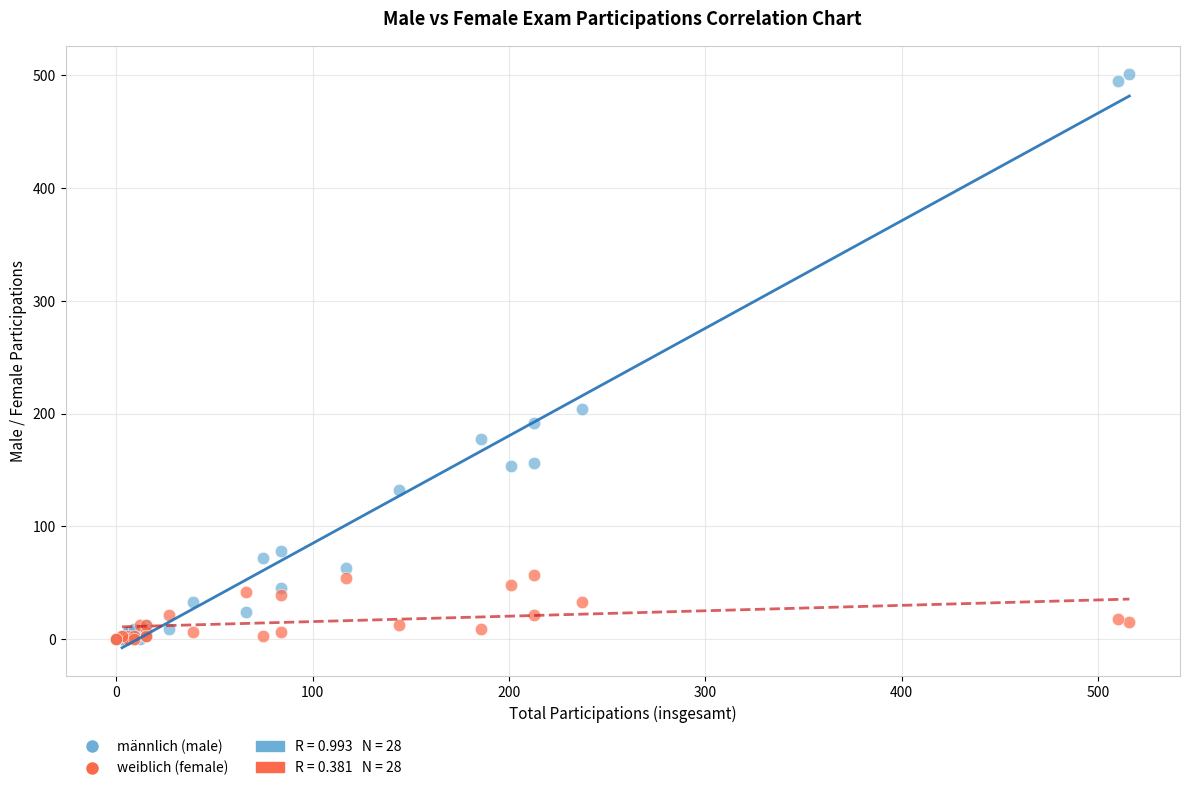

Which series reaches the maximum Y coordinate?

männlich (male)